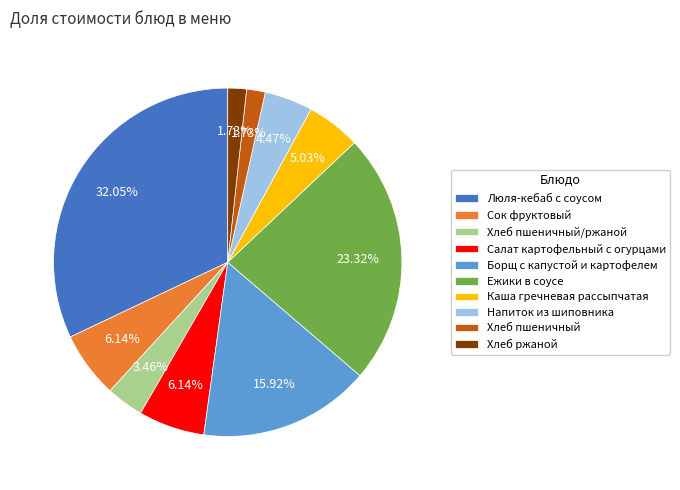

What percentage is the Хлеб пшеничный/ржаной slice, to the nearest percent?

3%